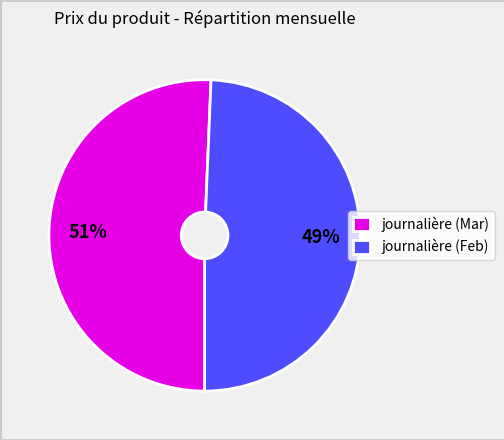

Is it true that journalière (Mar) is 62% of the pie?

False